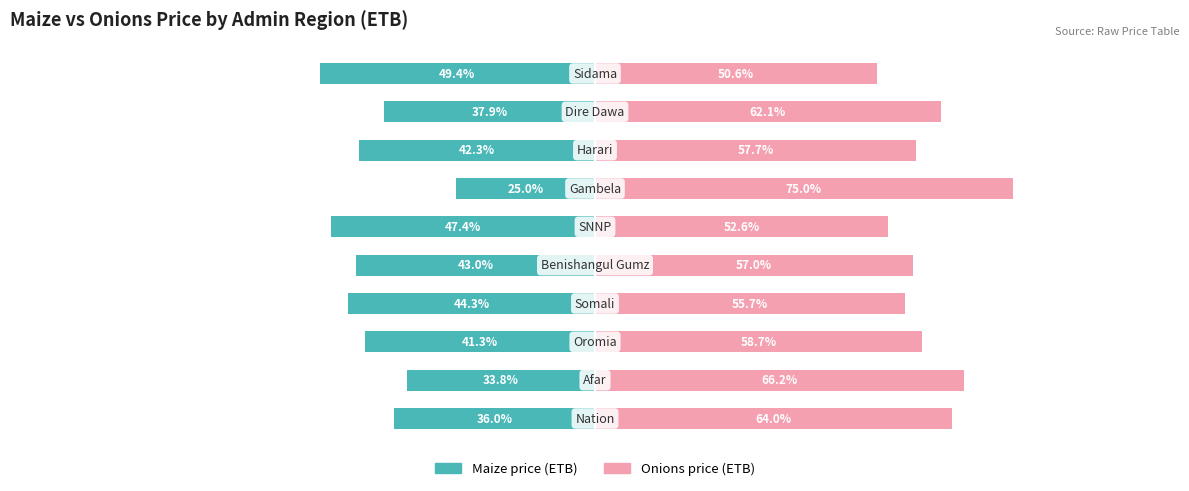

How many bars are there in each group?

2